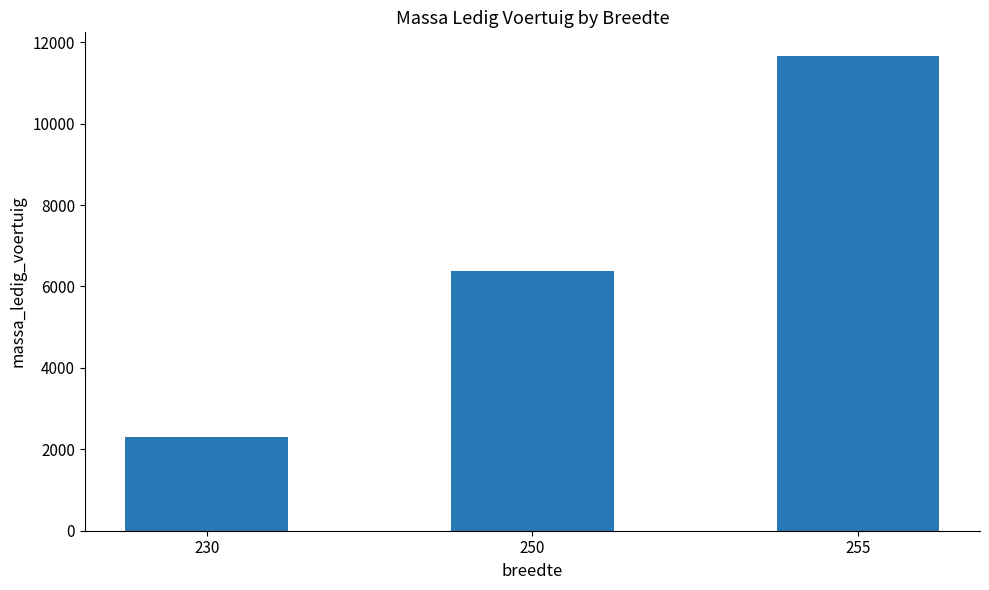

Rank the categories by value from highest to lowest.

255, 250, 230